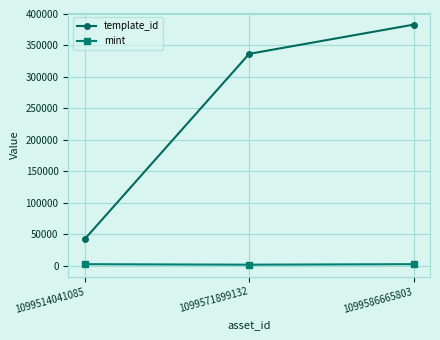

Rank the series by their average value, from lowest to highest.

mint, template_id